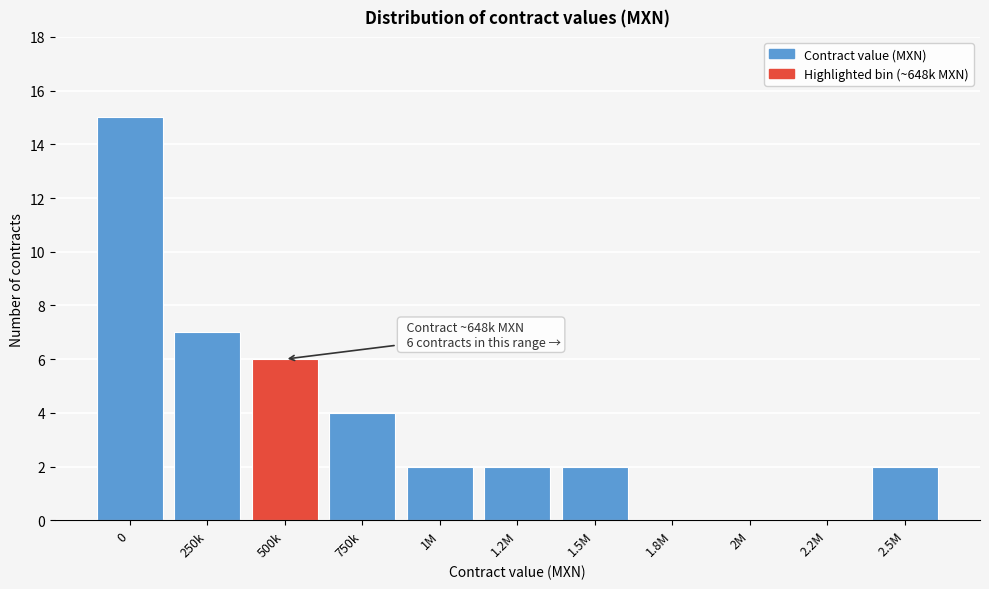

Reading right to left, extract all data points from this chart.

2.5M=2	2.2M=0	2M=0	1.8M=0	1.5M=2	1.2M=2	1M=2	750k=4	500k=6	250k=7	0=15